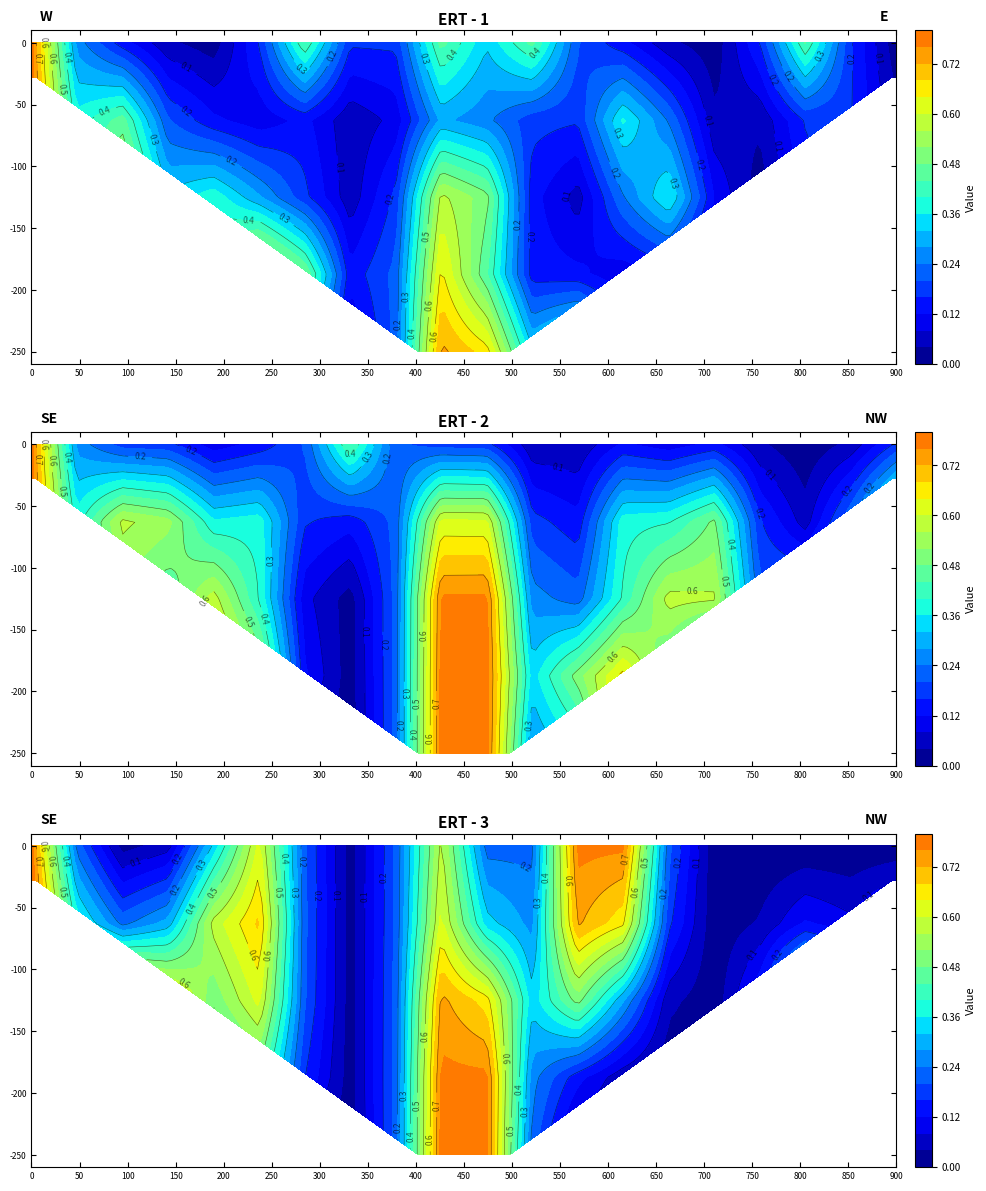

True or false: Winter shrinking has a value of 2 at ECONOMICIMPACT.

False